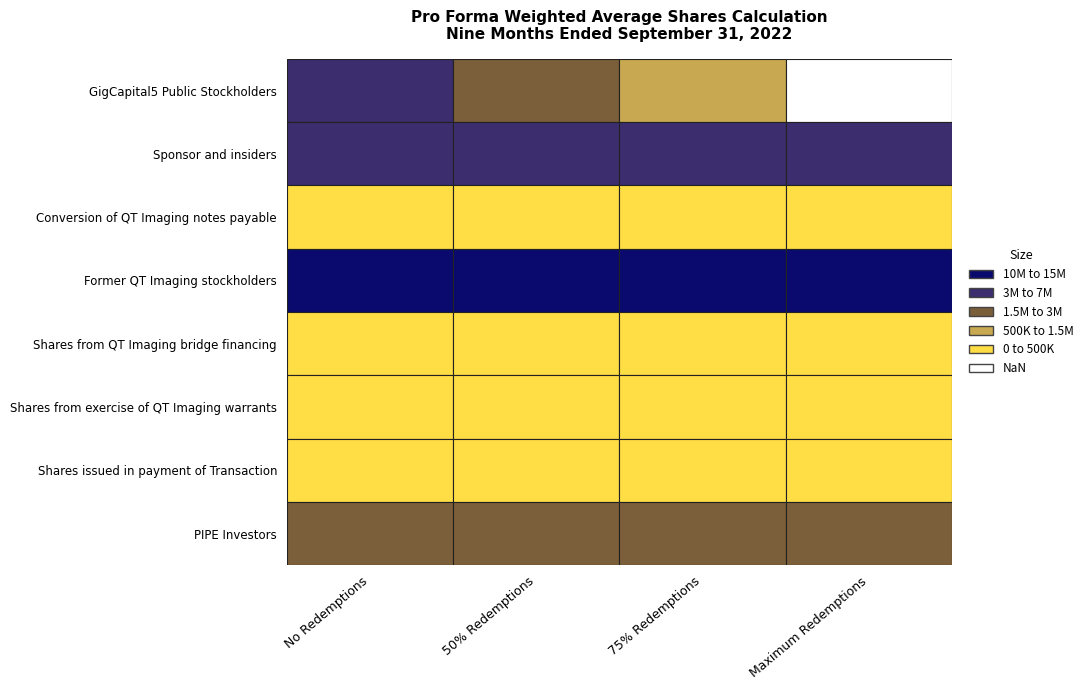

Between 0 and 1, which series saw the biggest shift?

GigCapital5 Public Stockholders